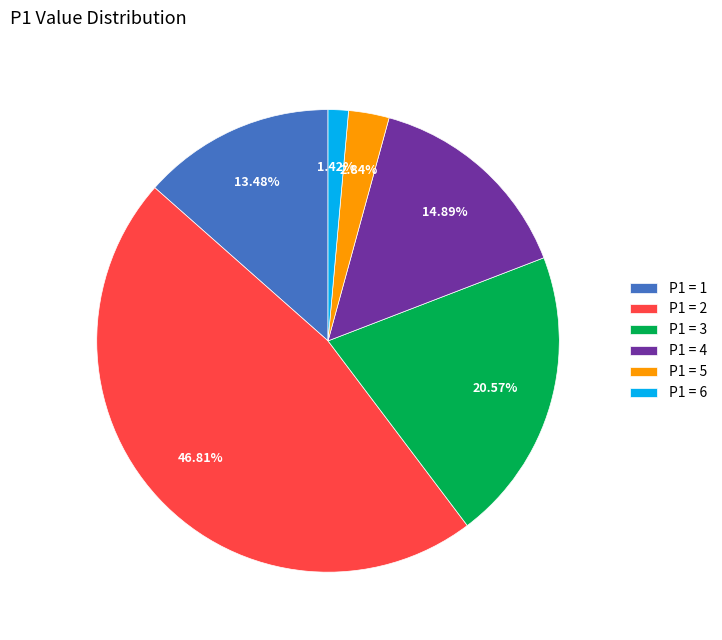

Combined, do P1 = 4 and P1 = 6 account for over 50%?

No